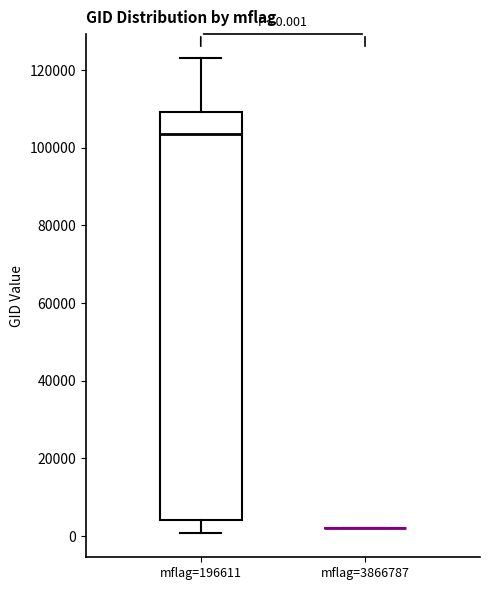

Which box is the tallest, from its lower edge to its upper edge?

mflag=196611